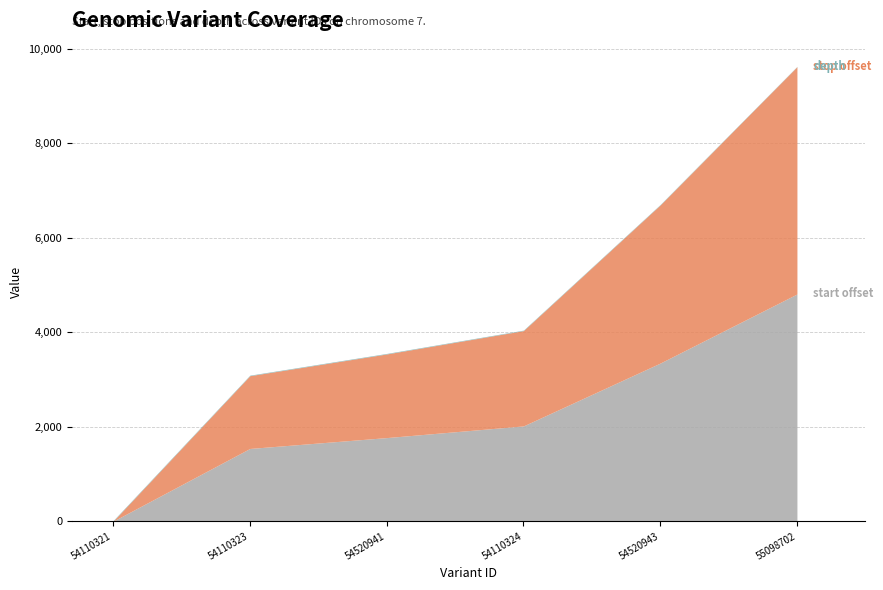

What is the label of the 3rd point from the right?

54110324